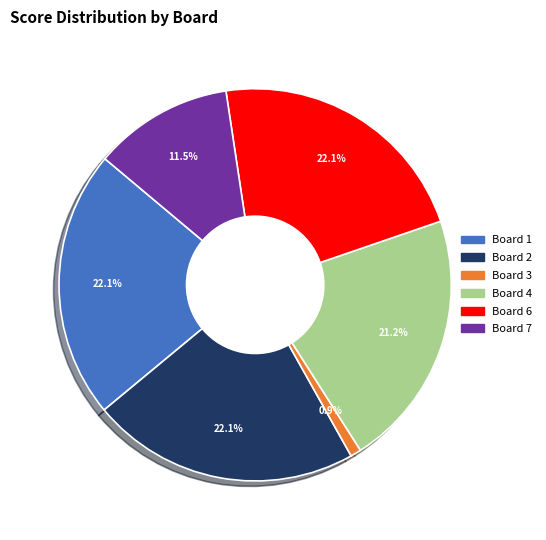

How many segments does this pie chart have?

6